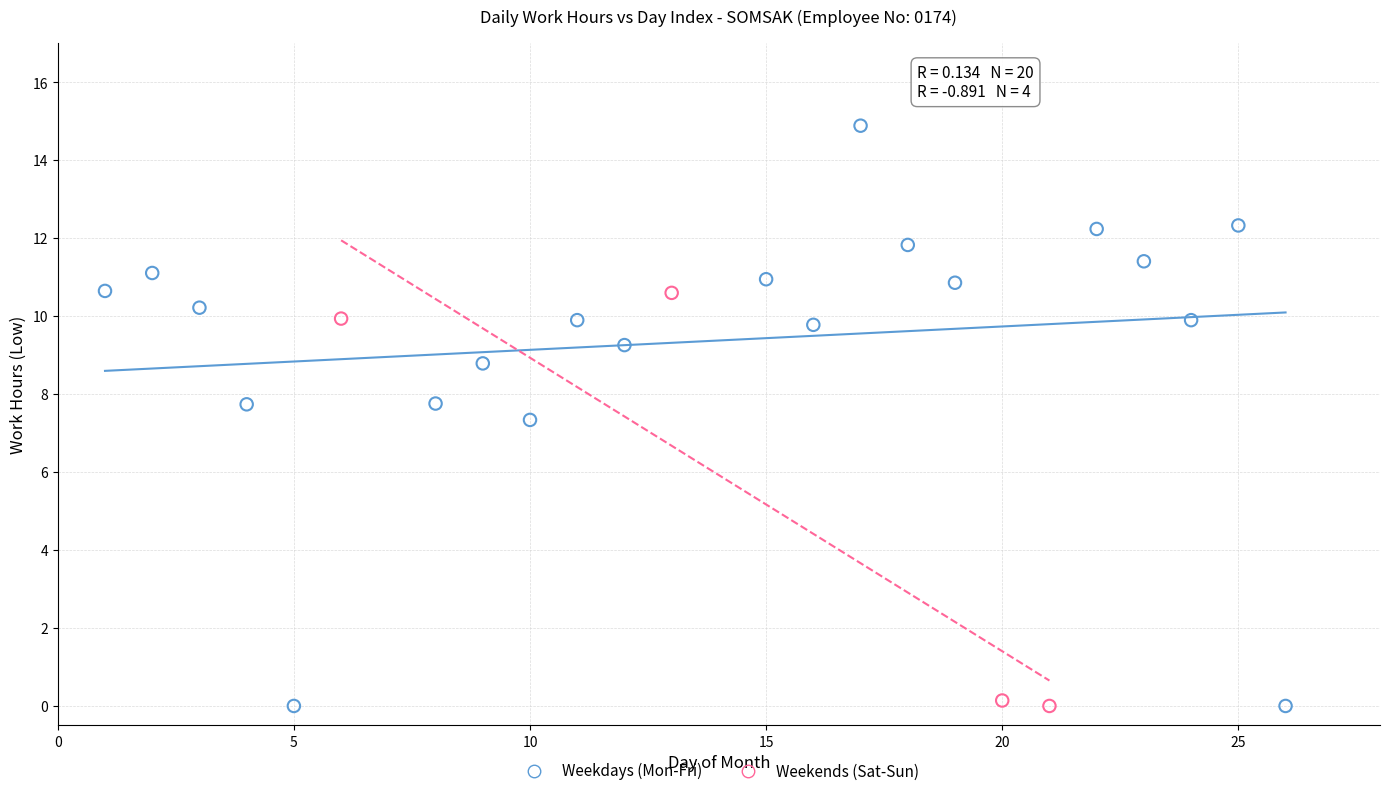

Which series contains the highest Y value?

Weekdays (Mon-Fri)